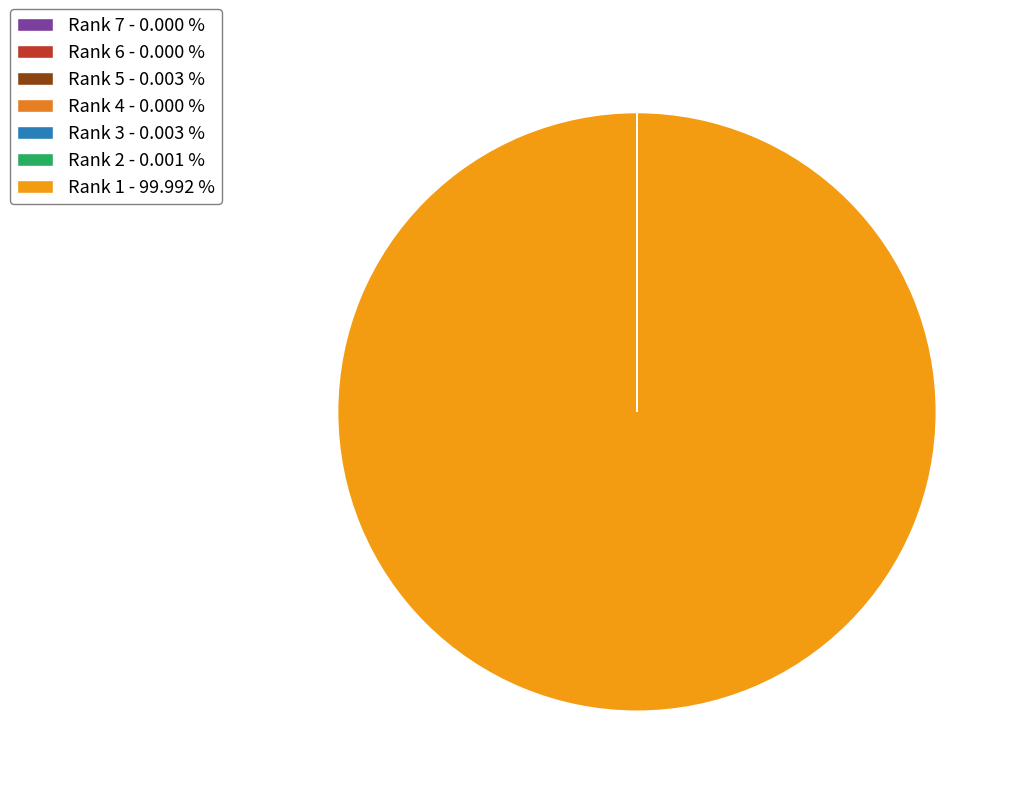

Which has a higher value, Rank 2 or Rank 7?

Rank 2